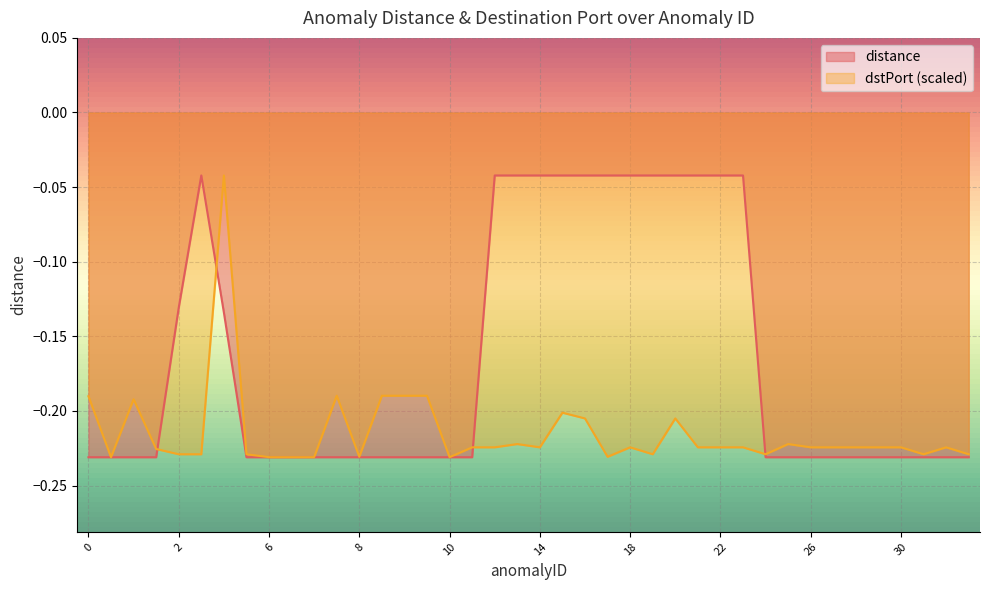

Which series has the largest range (max minus min)?

distance